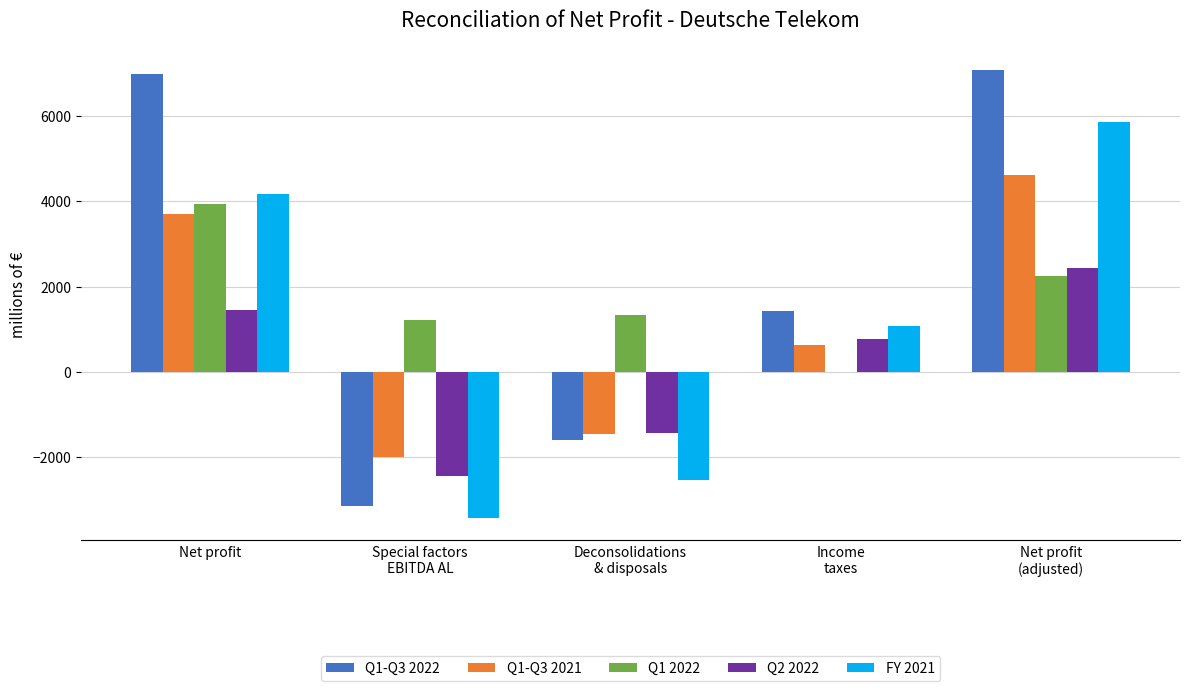

What is the difference between the Q2 2022 values at Income
taxes and Net profit
(adjusted)?

1667